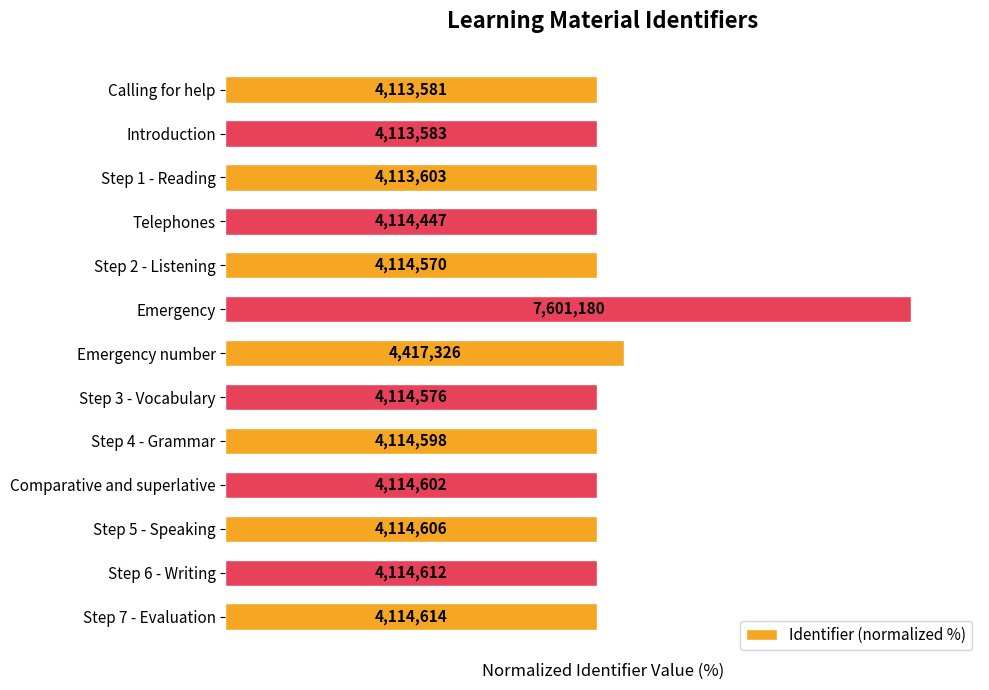

How many bars are there in total?

13